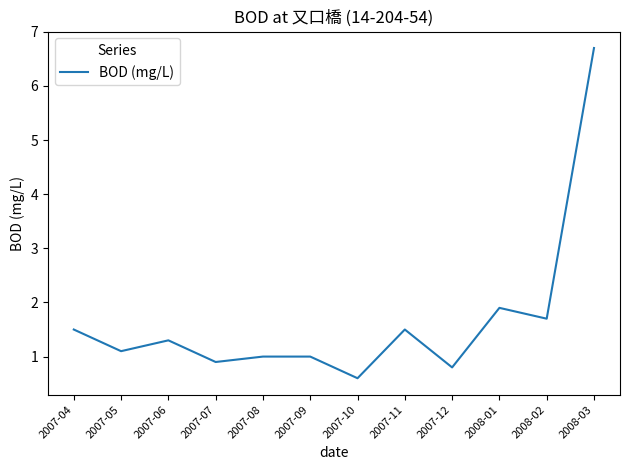

Which category has the lowest value across all series?

2007-10